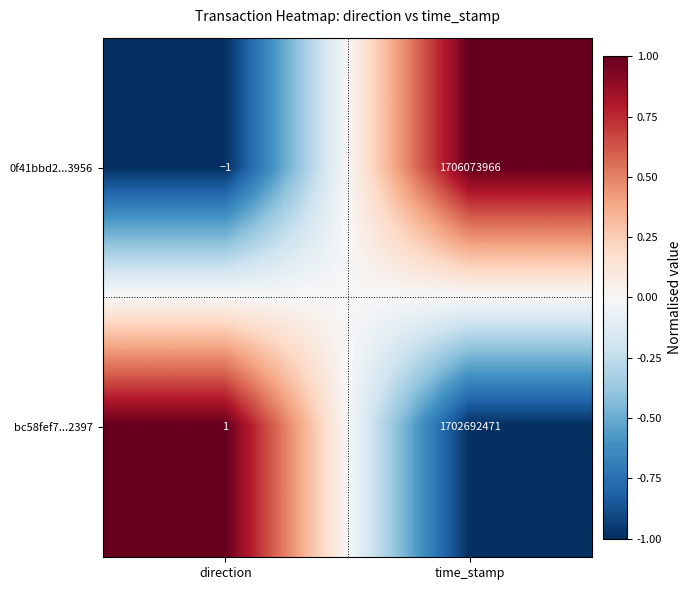

At which category does the chart reach its peak across all series?

time_stamp